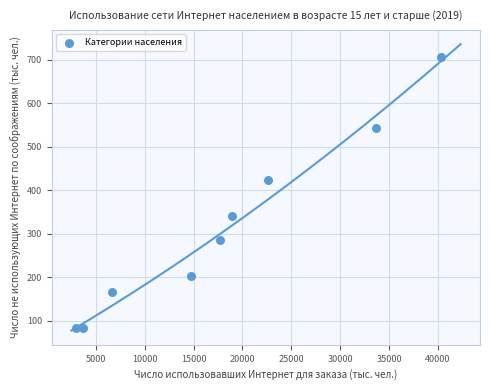

What is the range of X values (max minus min)?

37386.5